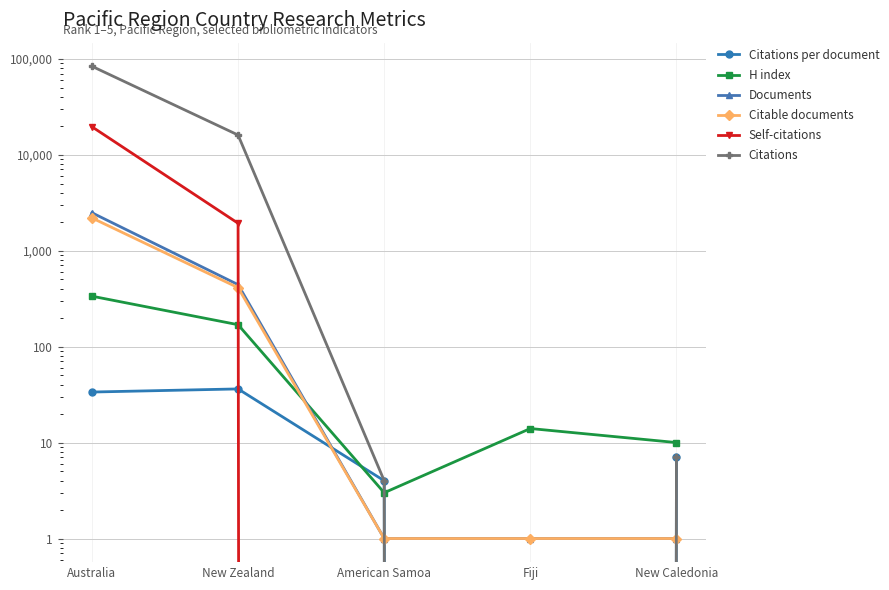

How many values in the H index series exceed 14?

2